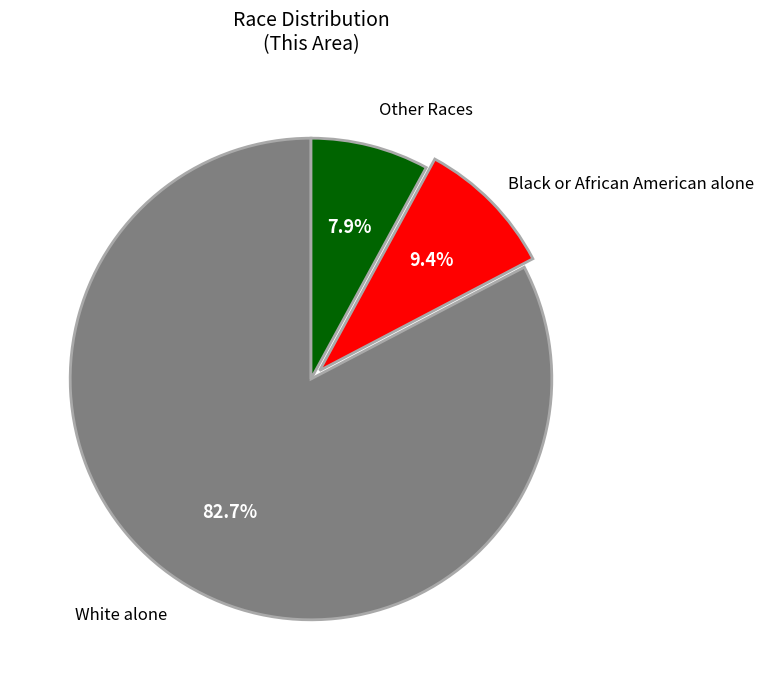

How many slices are in this pie chart?

3